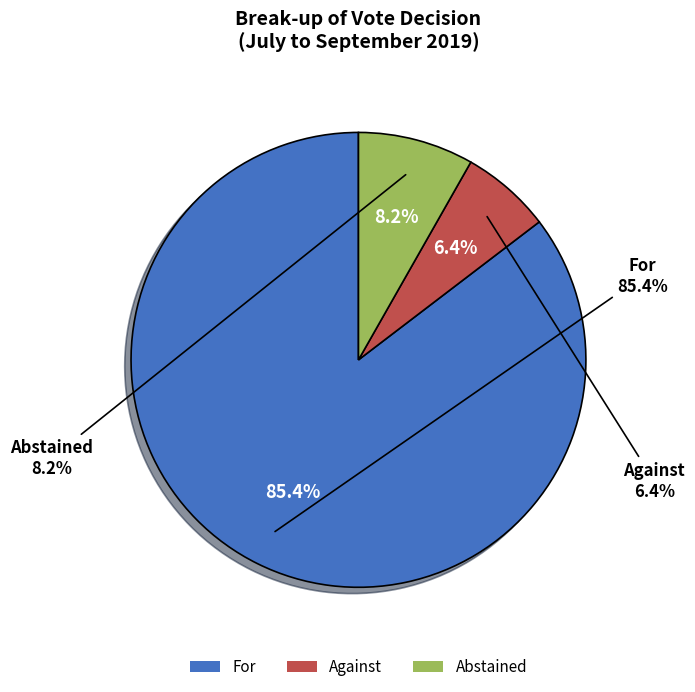

Do Abstained and Against together represent more than half of the pie?

No